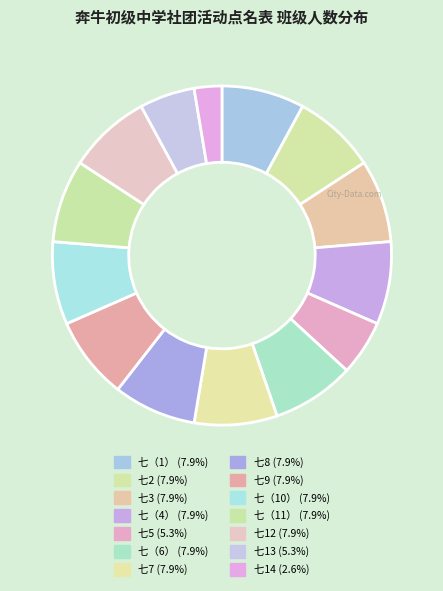

Count the number of slices in the pie.

14